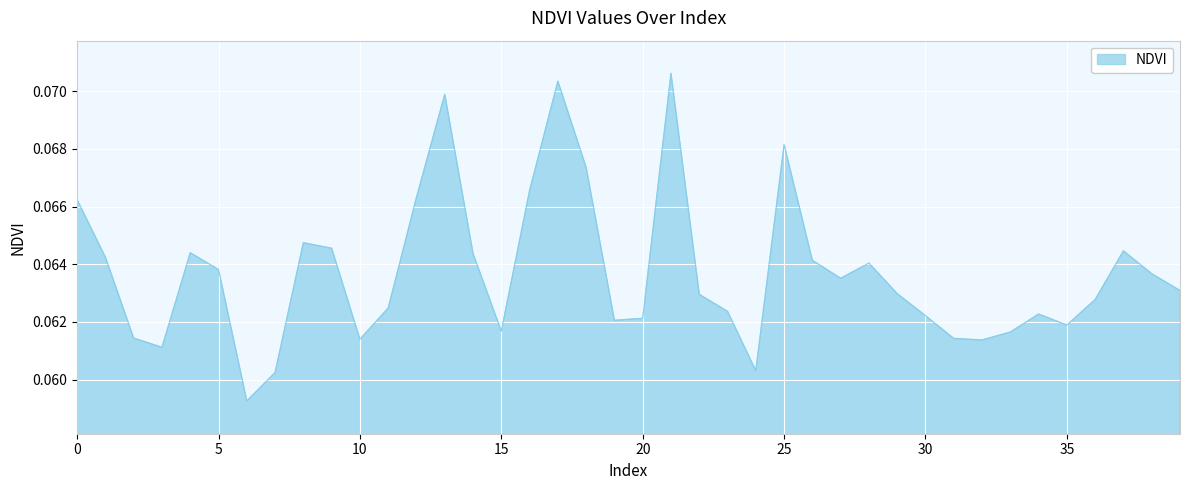

How many interior local peaks (higher than both neighbors) does the data have?

9